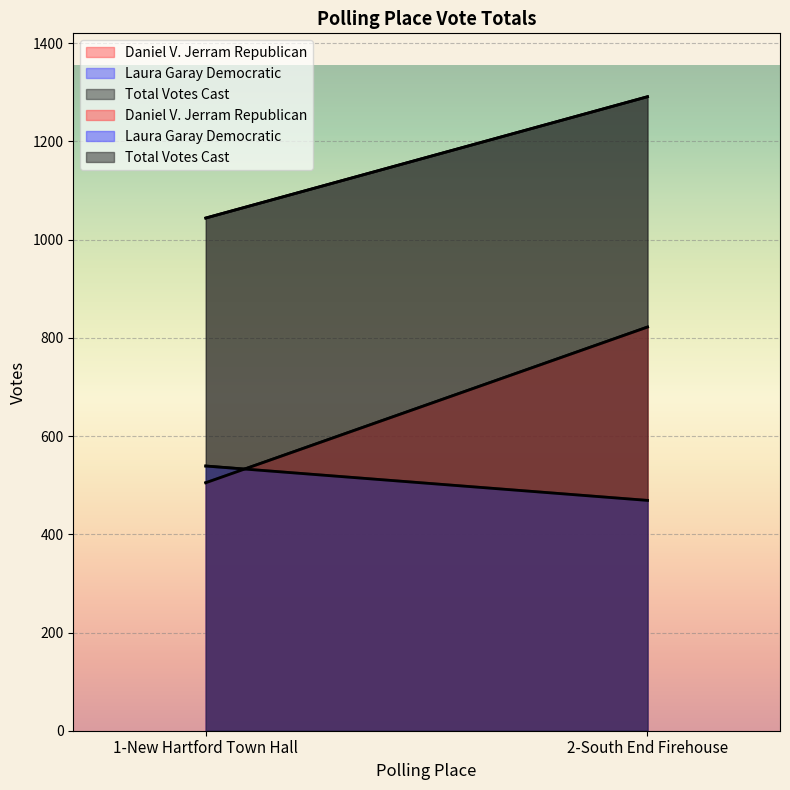

What is the difference between the Total Votes Cast values at 2-South End Firehouse and 1-New Hartford Town Hall?

247